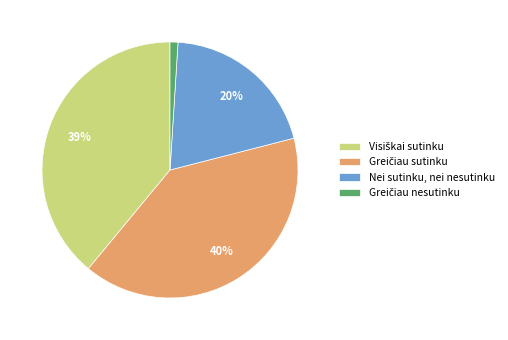

Is it true that Nei sutinku, nei nesutinku is 20% of the pie?

True